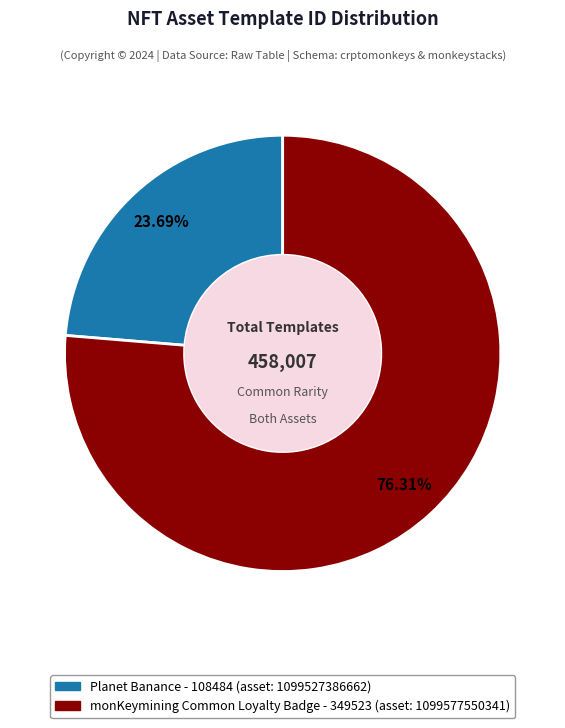

Does any single category account for the majority?

Yes